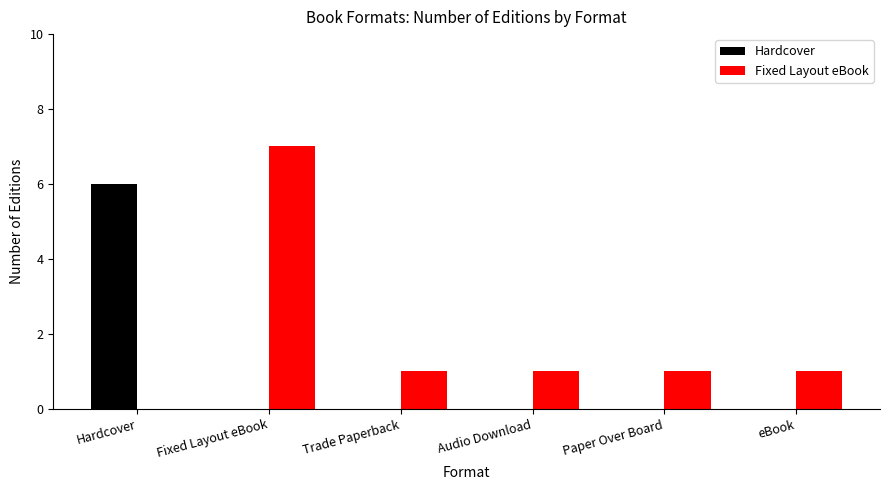

What is the approximate value of Fixed Layout eBook at Fixed Layout eBook?

7